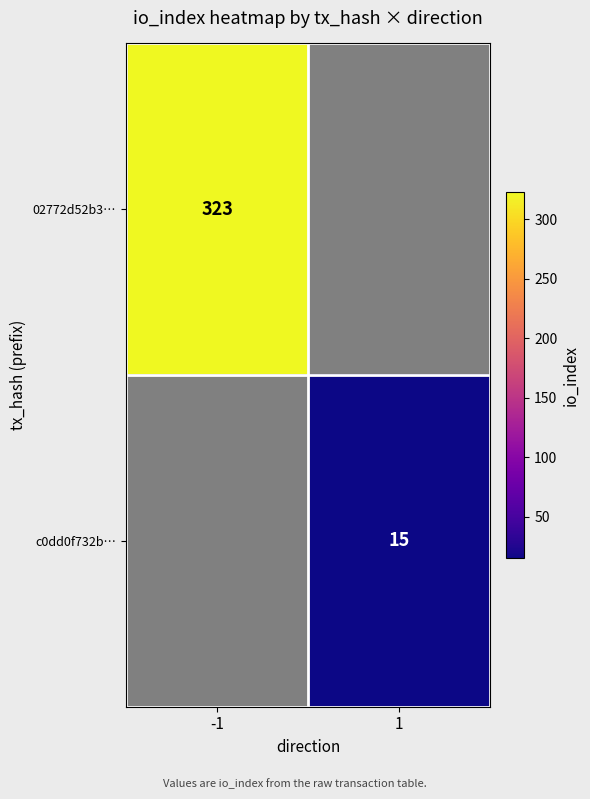

The value of c0dd0f732b… at 1 is 23. True or false?

False